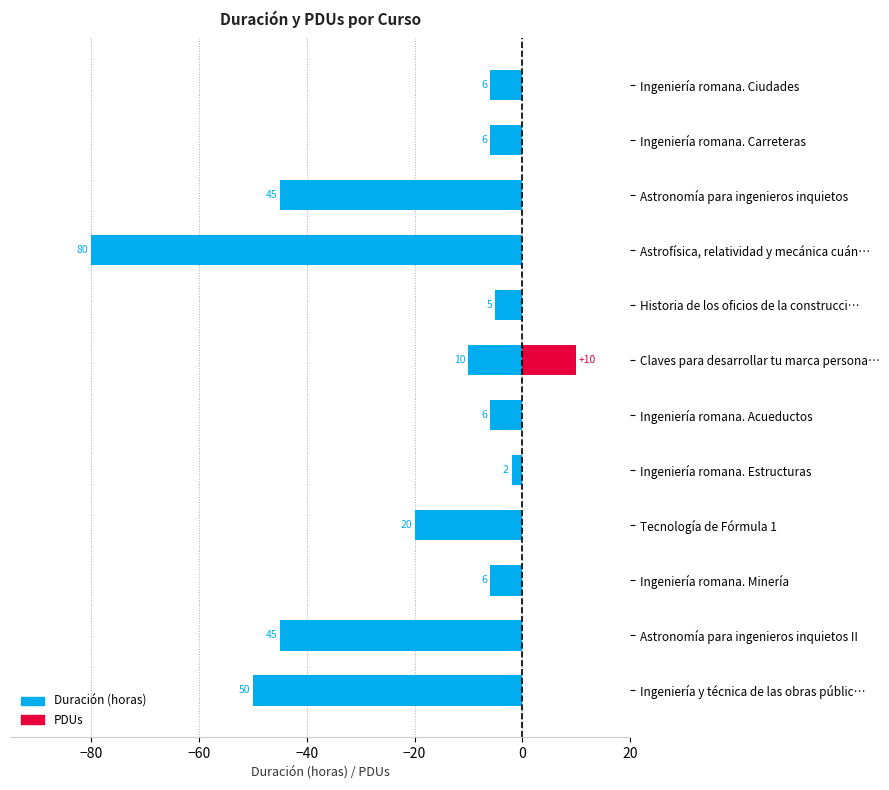

Are the bars grouped side by side (vs. stacked)?

Yes